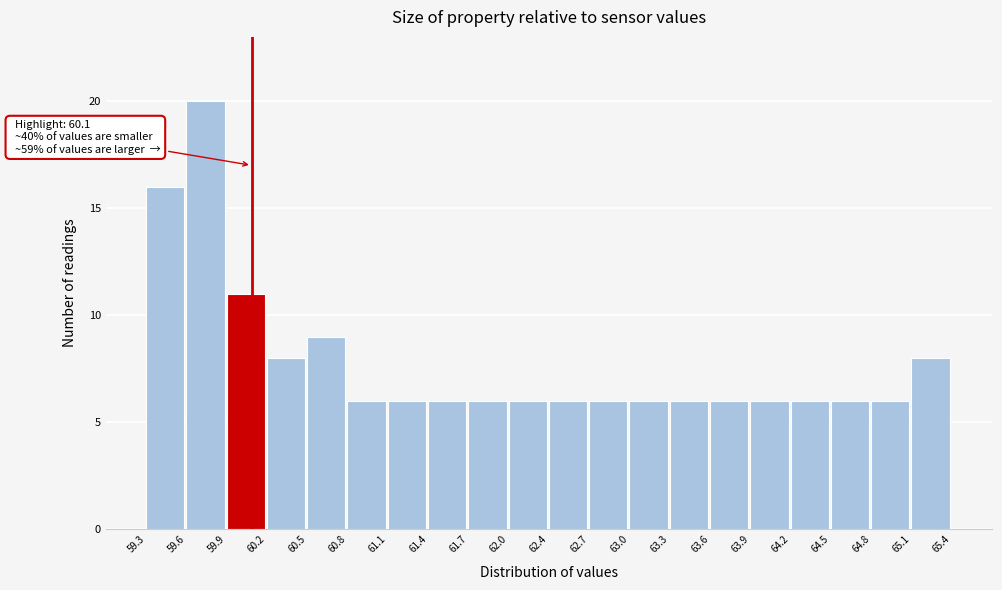

Over which range of the x-axis is the bar tallest?

59.6 to 59.9